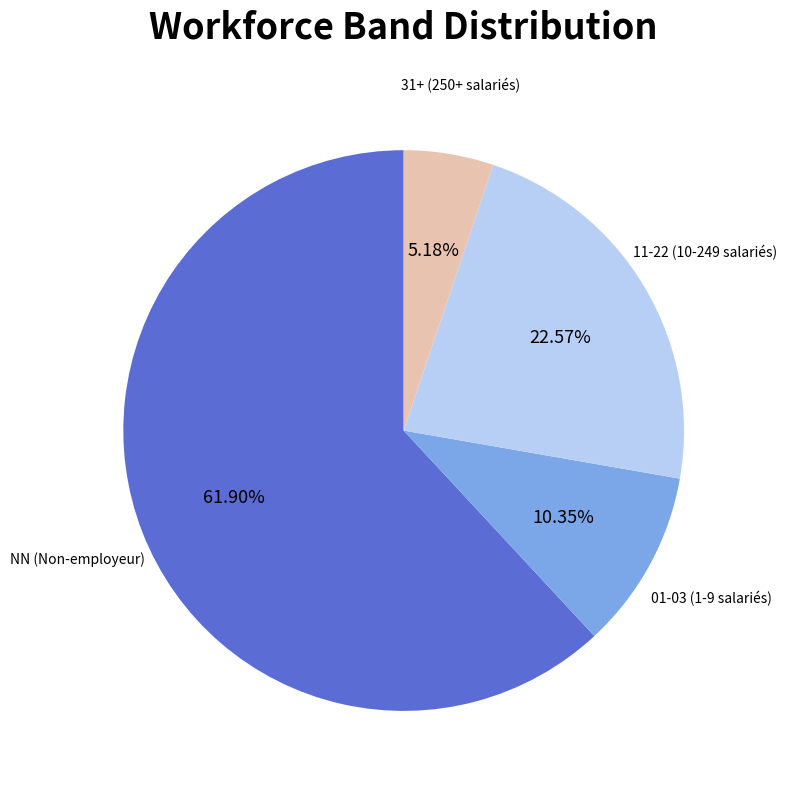

Which category has the biggest portion of the pie?

NN (Non-employeur)